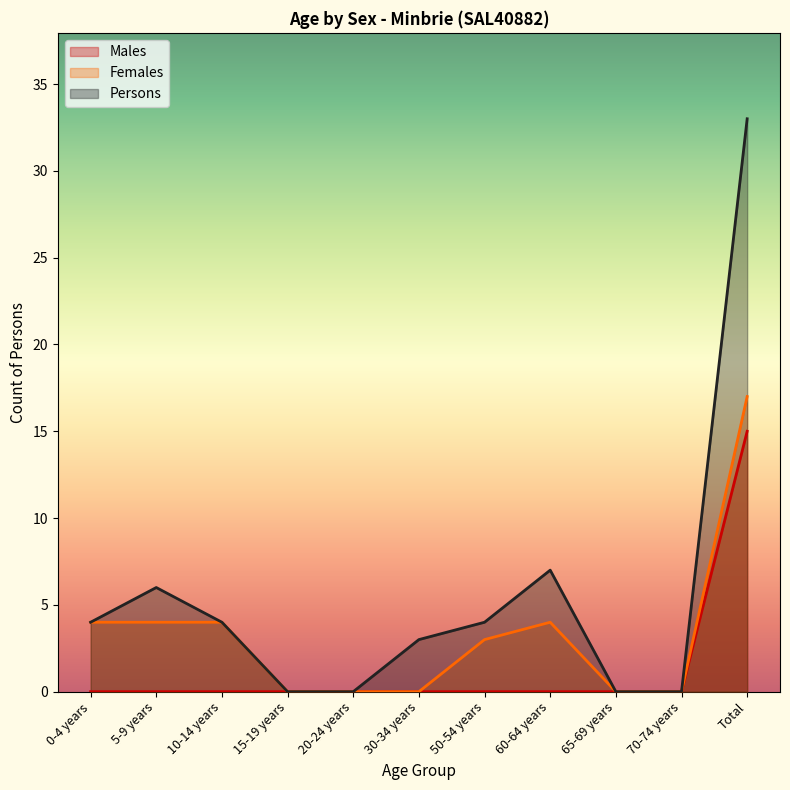

Reading left to right, transcribe all the data shown in this chart.

Males: 0-4 years=0	5-9 years=0	10-14 years=0	15-19 years=0	20-24 years=0	30-34 years=0	50-54 years=0	60-64 years=0	65-69 years=0	70-74 years=0	Total=15
Females: 0-4 years=4	5-9 years=4	10-14 years=4	15-19 years=0	20-24 years=0	30-34 years=0	50-54 years=3	60-64 years=4	65-69 years=0	70-74 years=0	Total=17
Persons: 0-4 years=4	5-9 years=6	10-14 years=4	15-19 years=0	20-24 years=0	30-34 years=3	50-54 years=4	60-64 years=7	65-69 years=0	70-74 years=0	Total=33